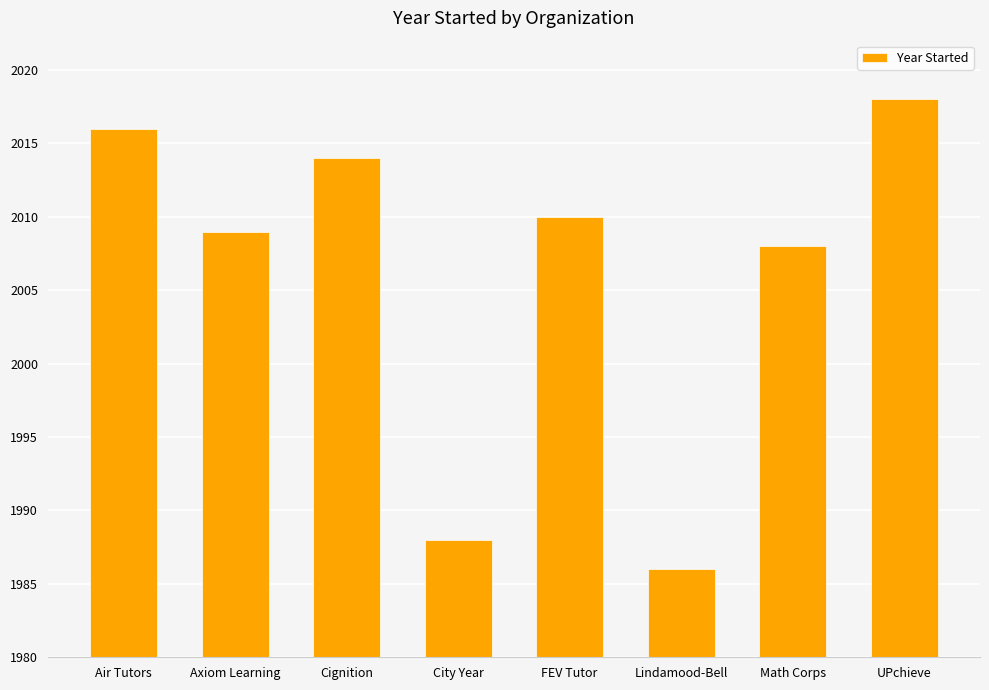

What is the label of the 4th bar from the right?

FEV Tutor